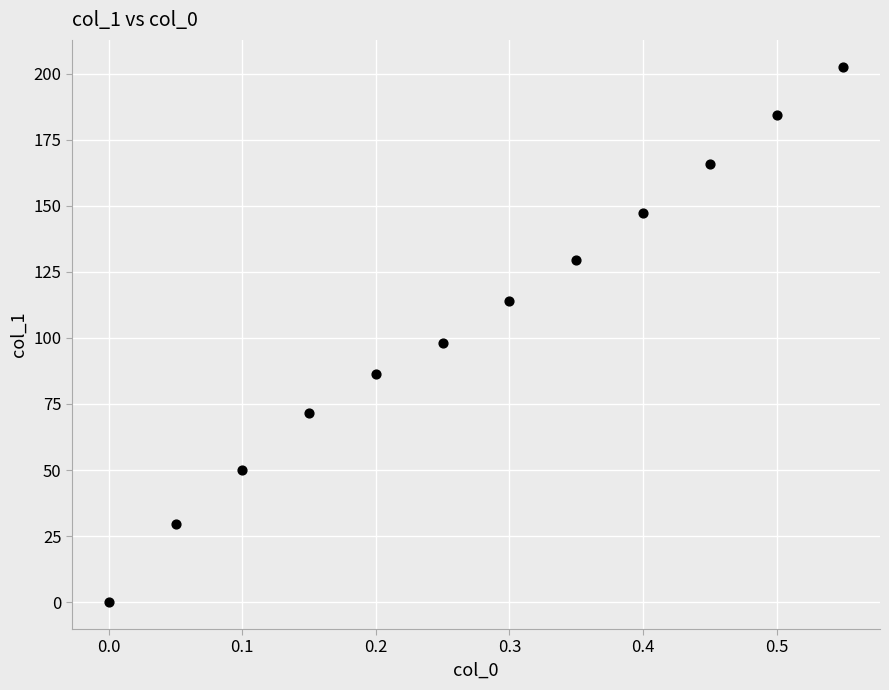

What Y value in the scatter plot is closest to 101?

98.1